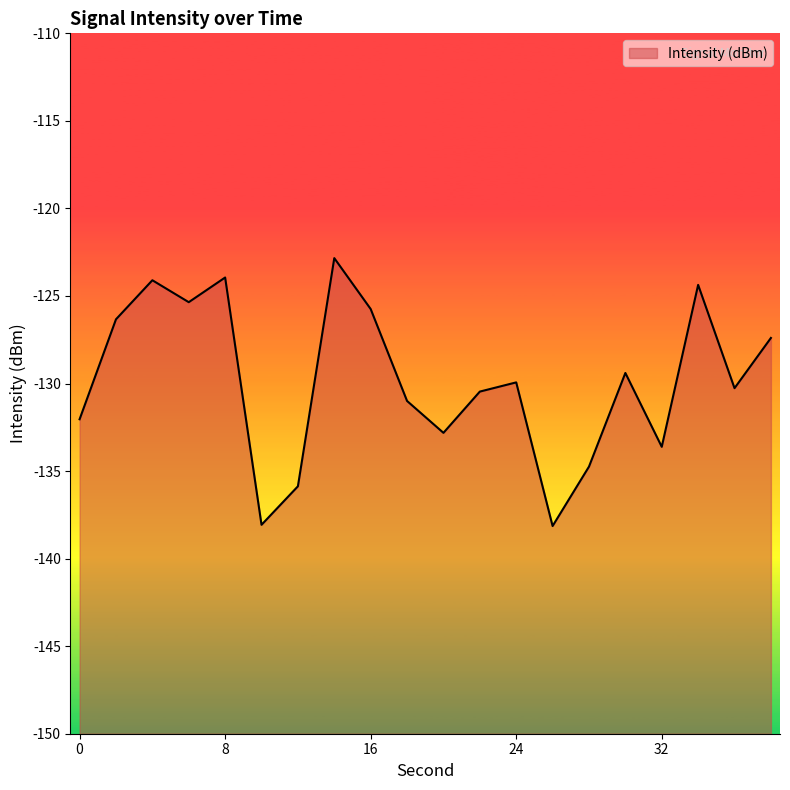

What is the smallest value displayed?

-138.1